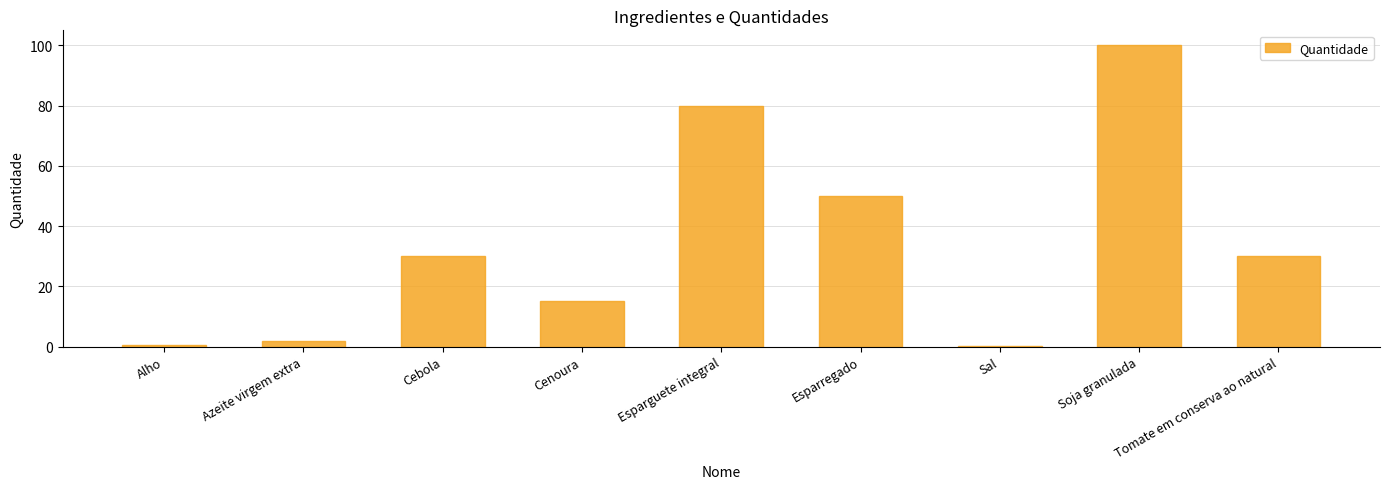

How many data points does each series have?

9